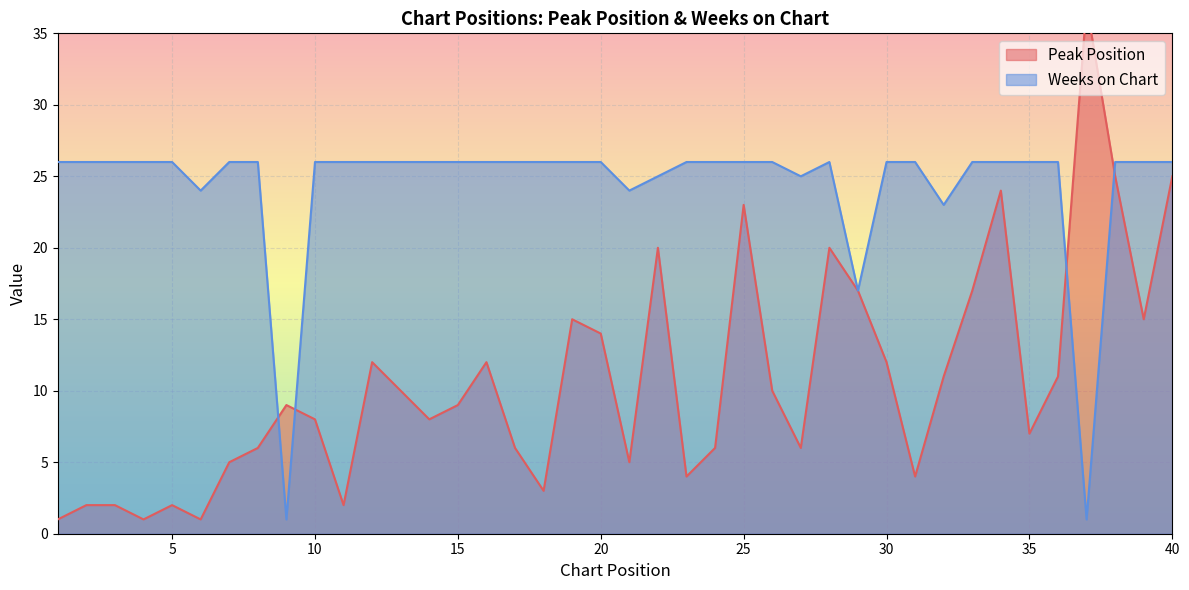

At how many categories does at least one series exceed 23?

37